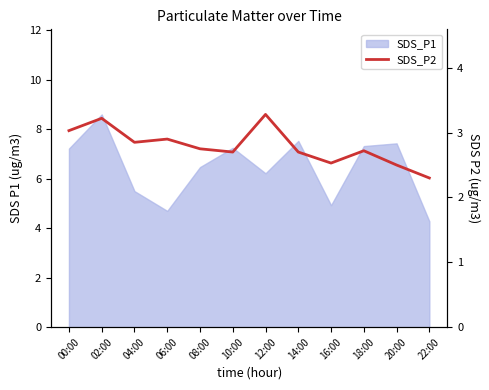

What is the approximate value at 06:00?

2.9